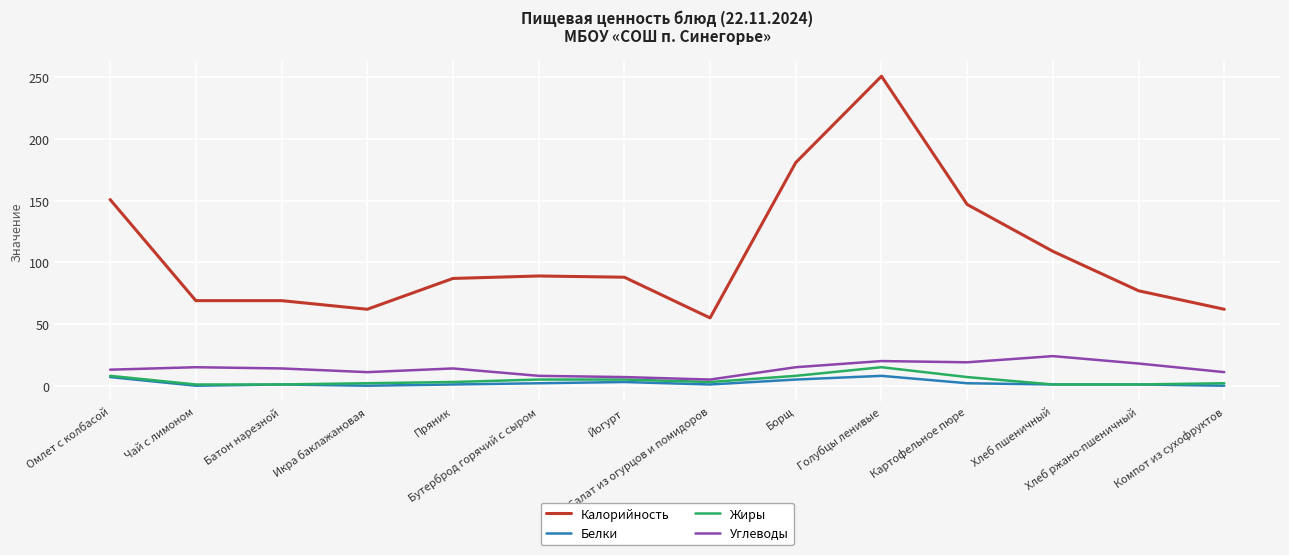

Which series has the largest total across all categories?

Калорийность